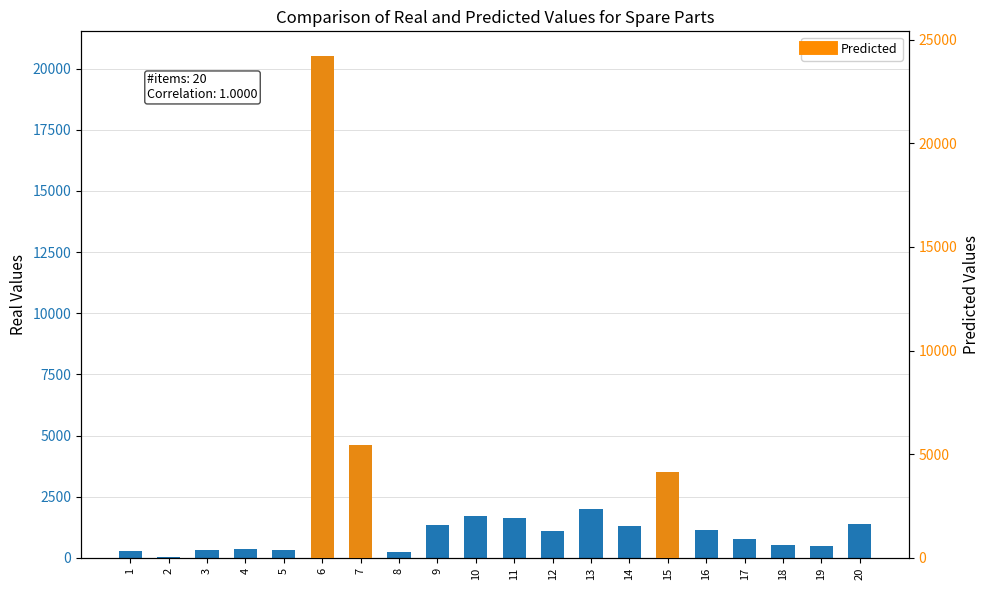

What is the sum of the values at 8 and 1?

520